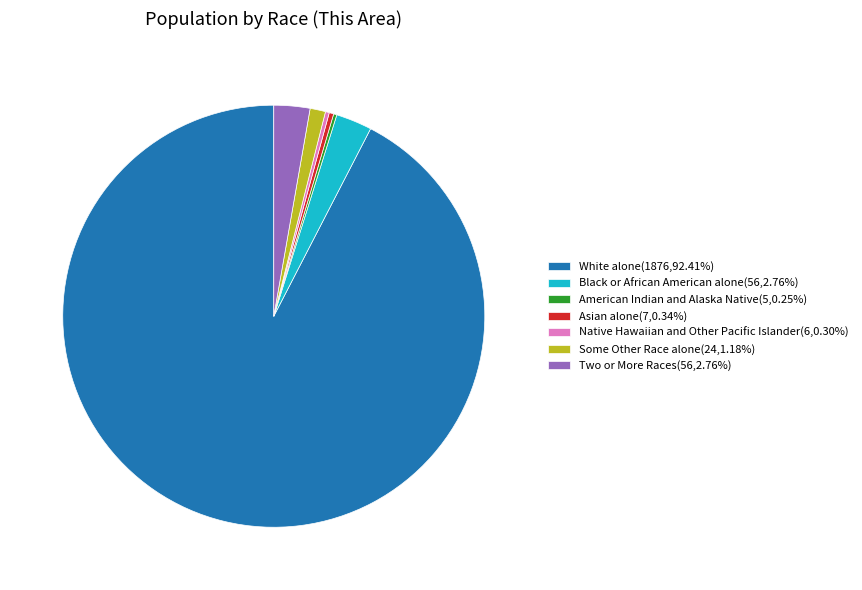

Is it true that White alone is 99% of the pie?

False